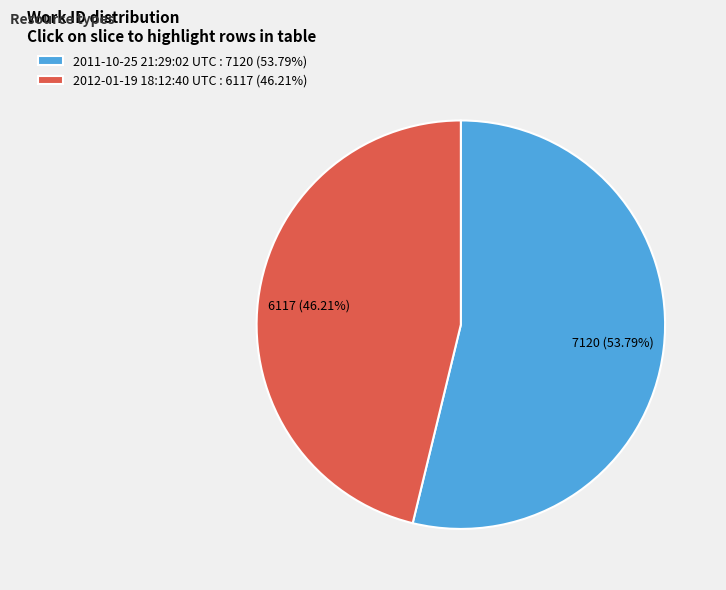

Between 2011-10-25 21:29:02 UTC and 2012-01-19 18:12:40 UTC, which is larger?

2011-10-25 21:29:02 UTC